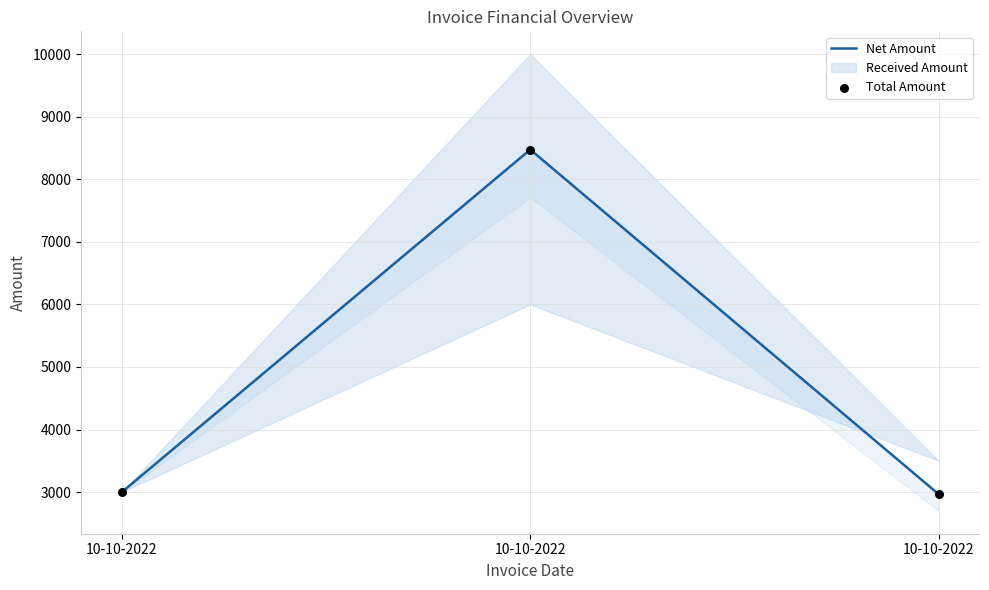

Which series reaches the maximum Y coordinate?

Net Amount